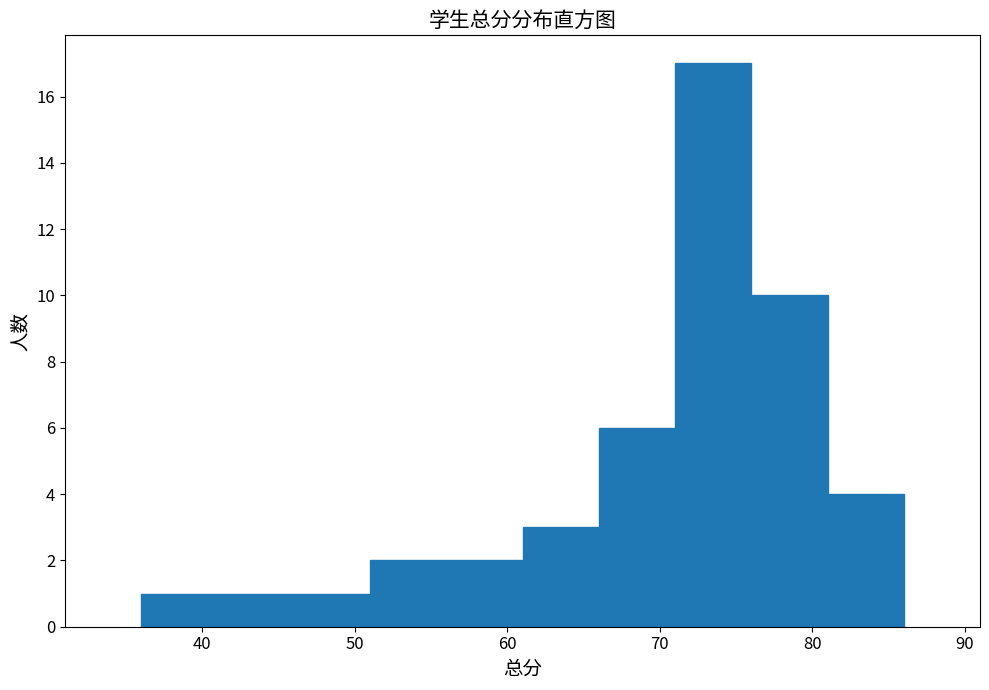

Reading left to right, transcribe this chart: for each bar, give the range it covers on the x-axis and its height. The values are not printed on the chart, so give them approximately, as read against the axis.

36 to 41: 1
41 to 46: 1
46 to 51: 1
51 to 56: 2
56 to 61: 2
61 to 66: 3
66 to 71: 6
71 to 76: 17
76 to 81: 10
81 to 86: 4